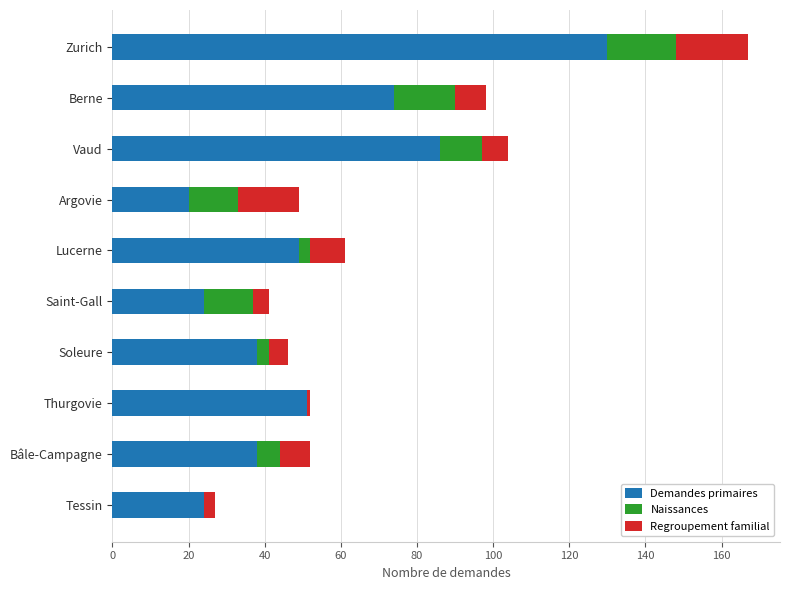

True or false: Demandes primaires has a value of 55 at Soleure.

False